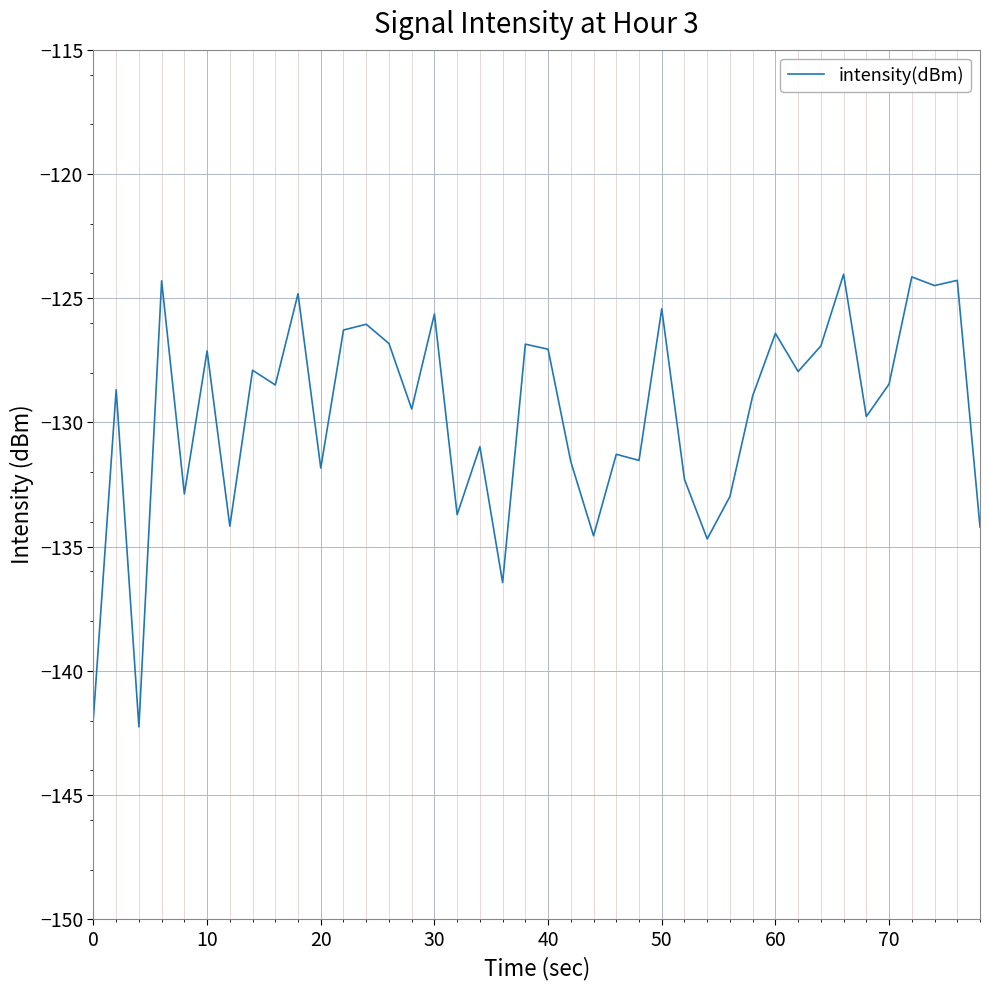

What is the difference between the maximum and minimum values?

18.2